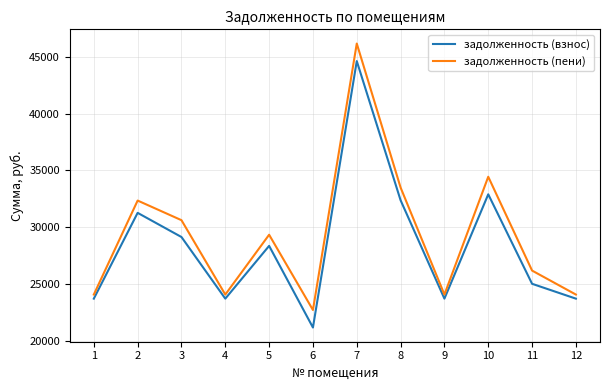

Where is the first local minimum for задолженность (взнос)?

4